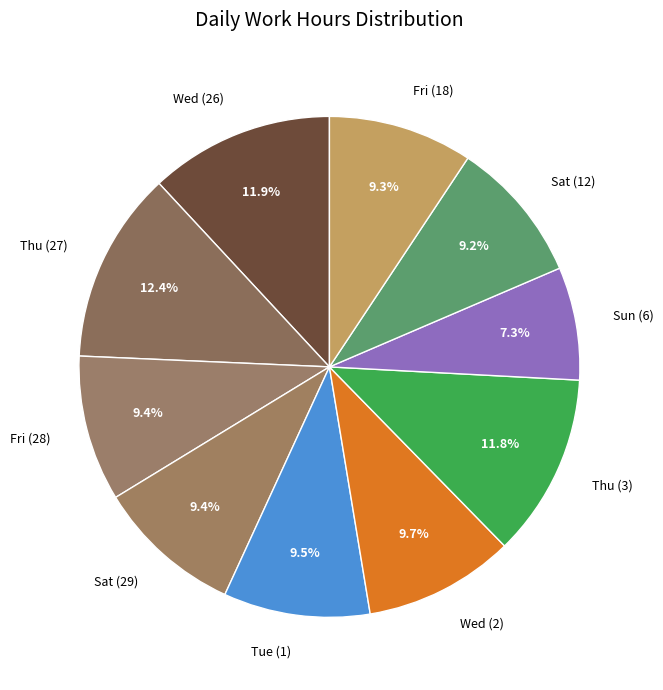

To the nearest percent, what is the average slice percentage?

10%